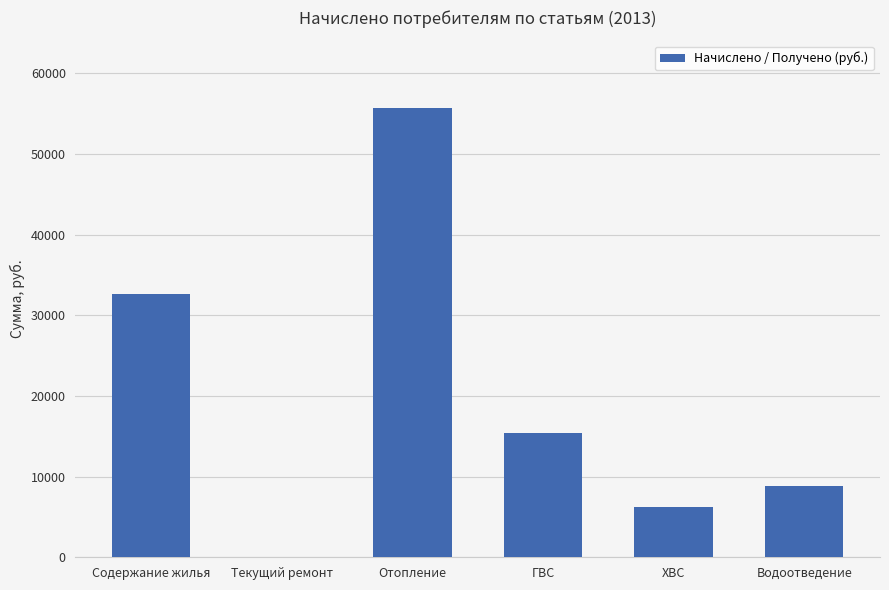

Where does the data first go above 15425?

Содержание жилья